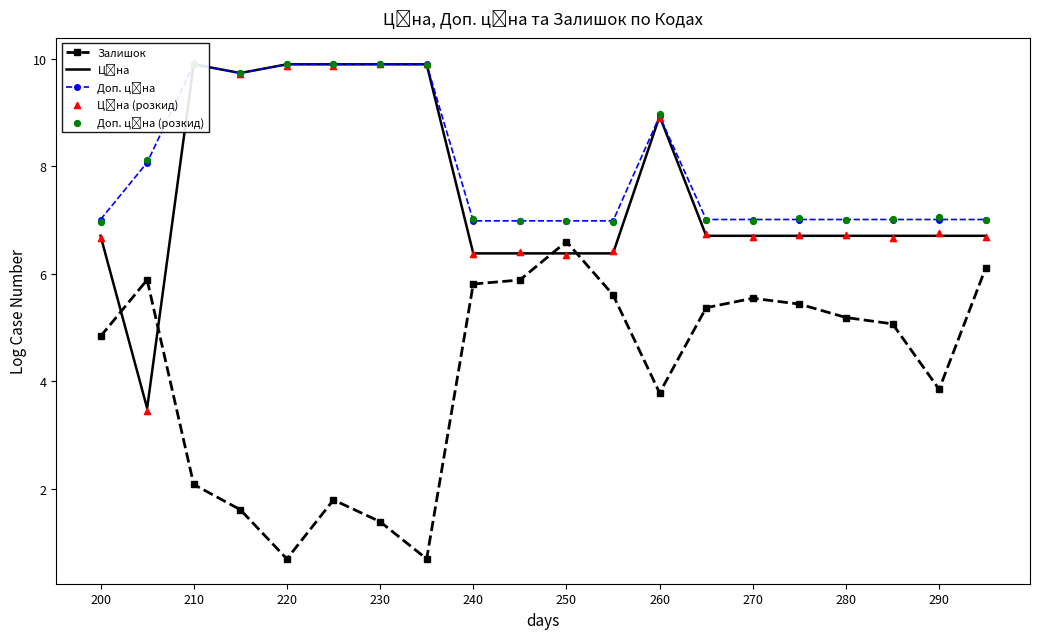

At how many categories does at least one series exceed 3?

20